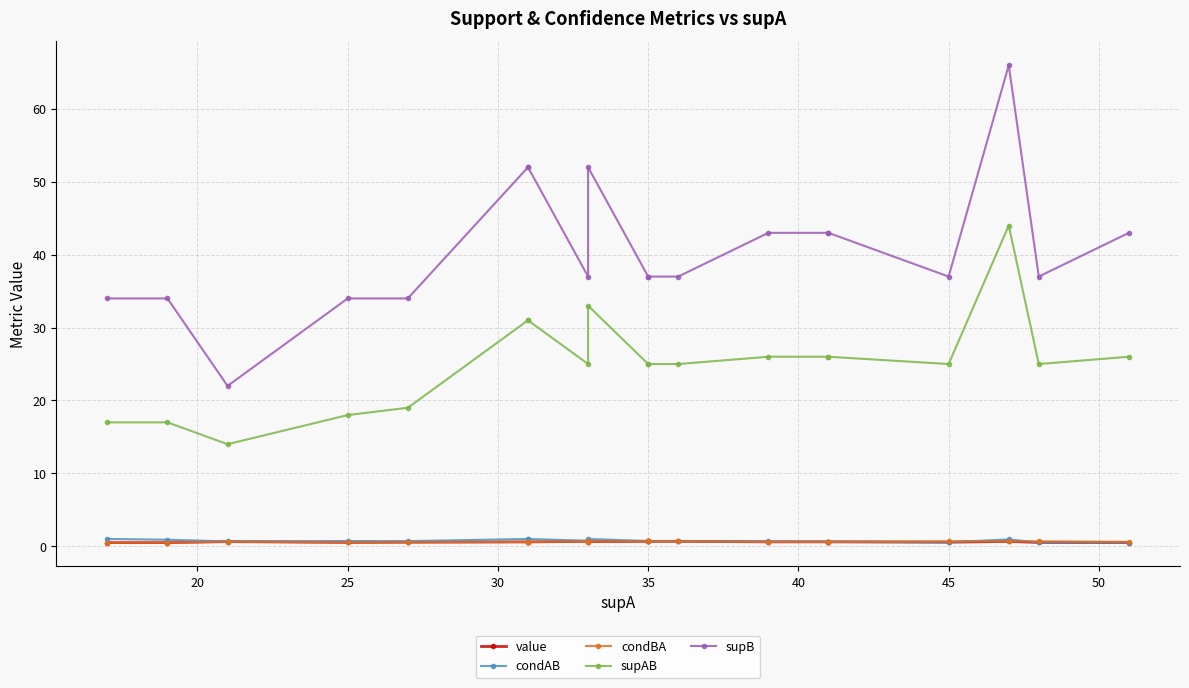

What is the difference between the highest and lowest values at 20?

33.5